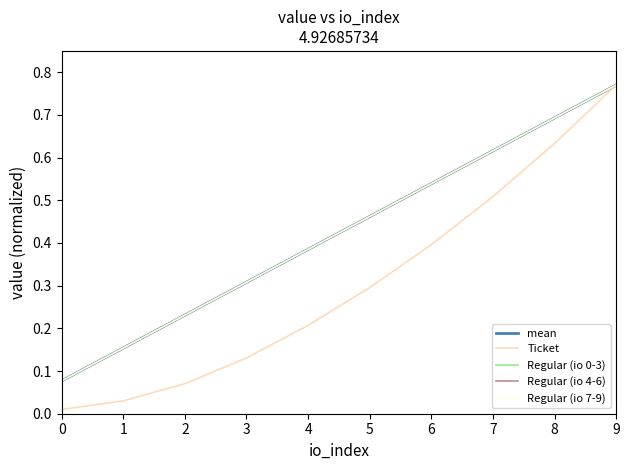

Reading left to right, list all the values displayed in this chart.

mean: 0=0.1	1=0.2	2=0.2	3=0.3	4=0.4	5=0.5	6=0.5	7=0.6	8=0.7	9=0.8
Ticket: 0=0.0	1=0.0	2=0.1	3=0.1	4=0.2	5=0.3	6=0.4	7=0.5	8=0.6	9=0.8
Regular (io 0-3): 0=0.1	1=0.2	2=0.2	3=0.3	4=0.4	5=0.5	6=0.5	7=0.6	8=0.7	9=0.8
Regular (io 4-6): 0=0.1	1=0.2	2=0.2	3=0.3	4=0.4	5=0.5	6=0.5	7=0.6	8=0.7	9=0.8
Regular (io 7-9): 0=0.1	1=0.2	2=0.2	3=0.3	4=0.4	5=0.5	6=0.5	7=0.6	8=0.7	9=0.8